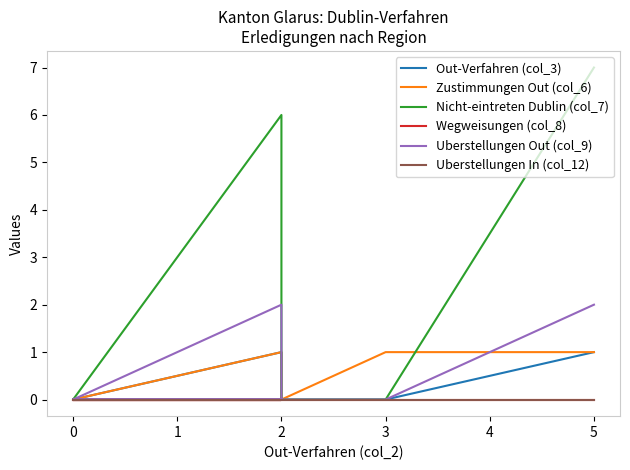

What are all the series names shown in the legend?

Out-Verfahren (col_3), Zustimmungen Out (col_6), Nicht-eintreten Dublin (col_7), Wegweisungen (col_8), Uberstellungen Out (col_9), Uberstellungen In (col_12)